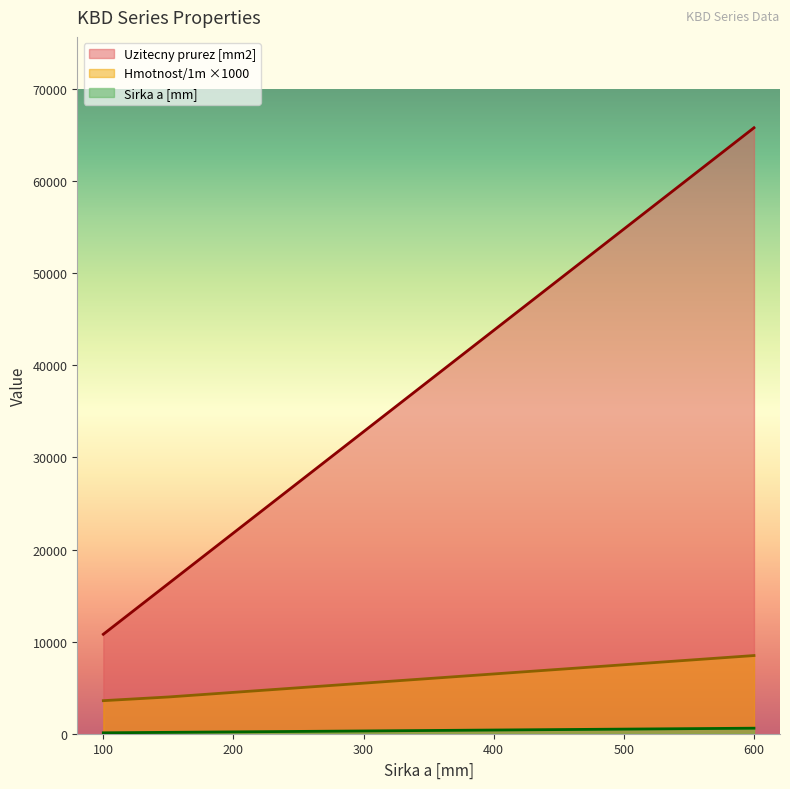

What is the smallest value displayed?

100